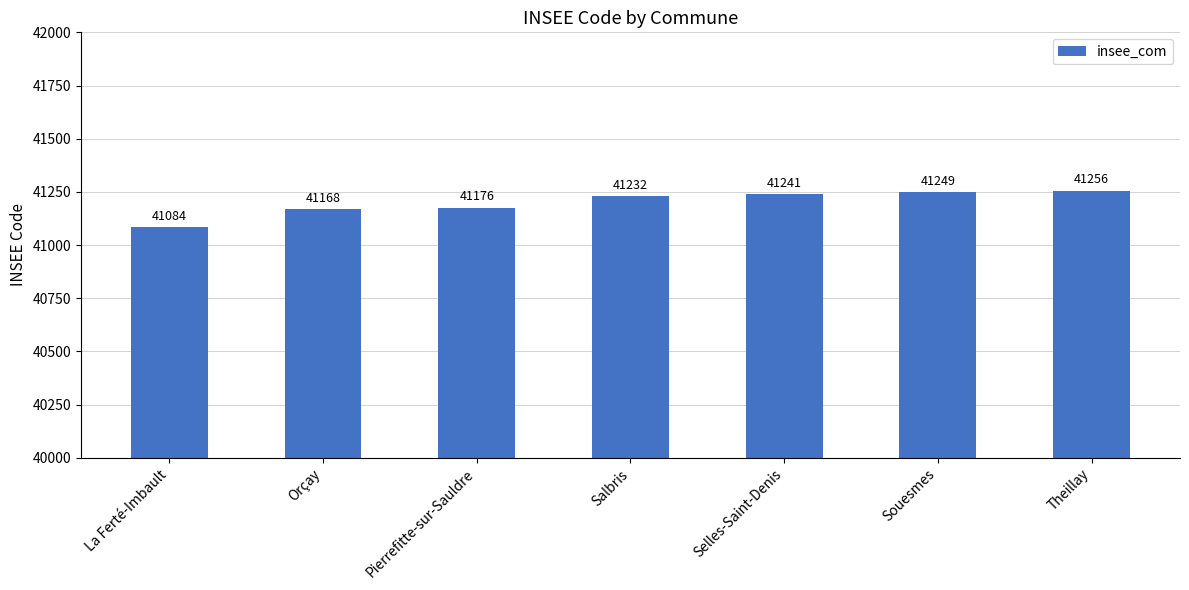

What is the value of the 3rd bar from the left?

41176